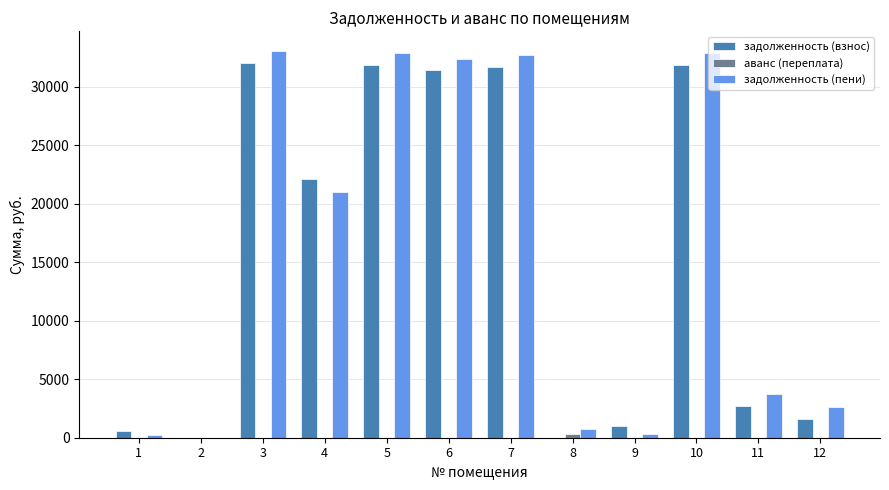

How many series are shown in this chart?

3